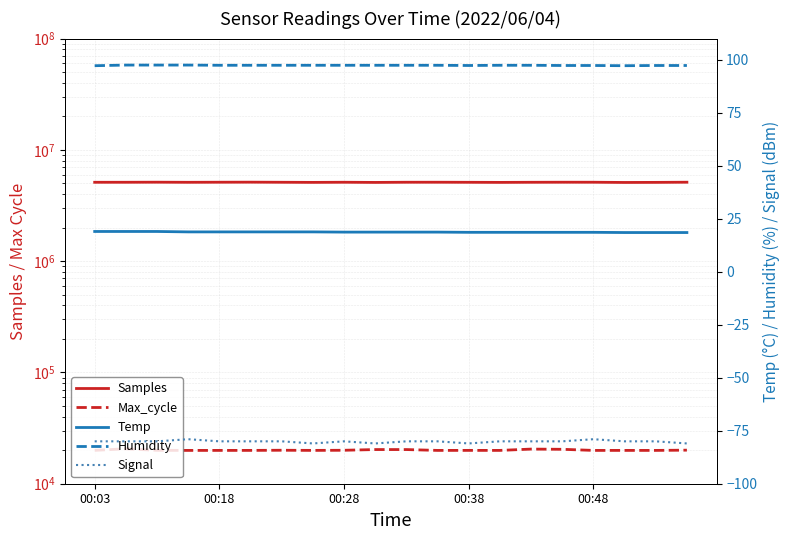

Does the chart display data point markers on the line(s)?

No